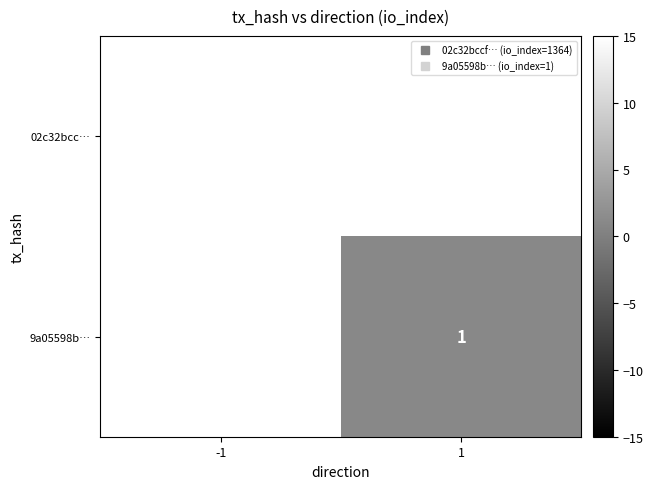

What is the maximum value shown in the chart?

1364.0